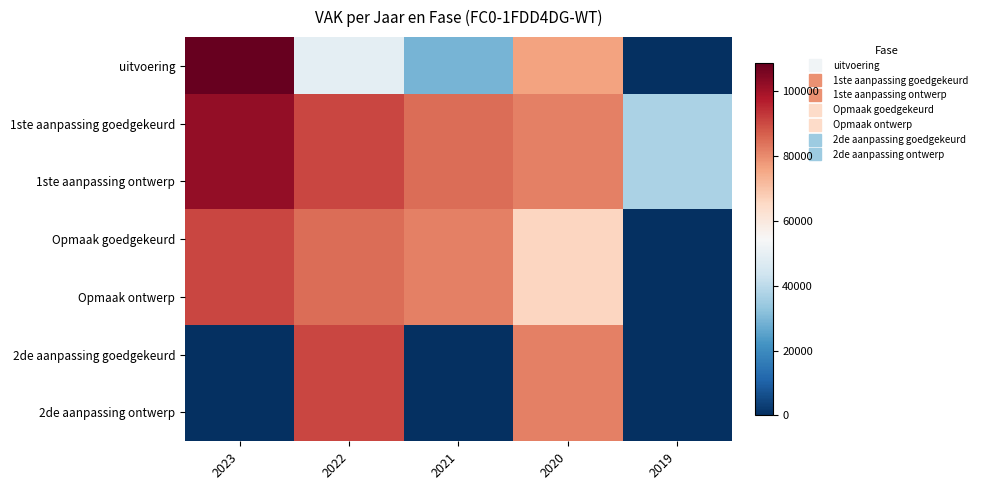

Reading left to right, transcribe all the data shown in this chart.

uitvoering: 2023=108575	2022=49060	2021=29043	2020=76276	2019=0
1ste aanpassing goedgekeurd: 2023=102182	2022=90502	2021=84566	2020=81754	2019=37033
1ste aanpassing ontwerp: 2023=102182	2022=90502	2021=84566	2020=81754	2019=37033
Opmaak goedgekeurd: 2023=90502	2022=84566	2021=81754	2020=65983	2019=0
Opmaak ontwerp: 2023=90502	2022=84566	2021=81754	2020=65983	2019=0
2de aanpassing goedgekeurd: 2023=0	2022=90502	2021=0	2020=81754	2019=0
2de aanpassing ontwerp: 2023=0	2022=90502	2021=0	2020=81754	2019=0